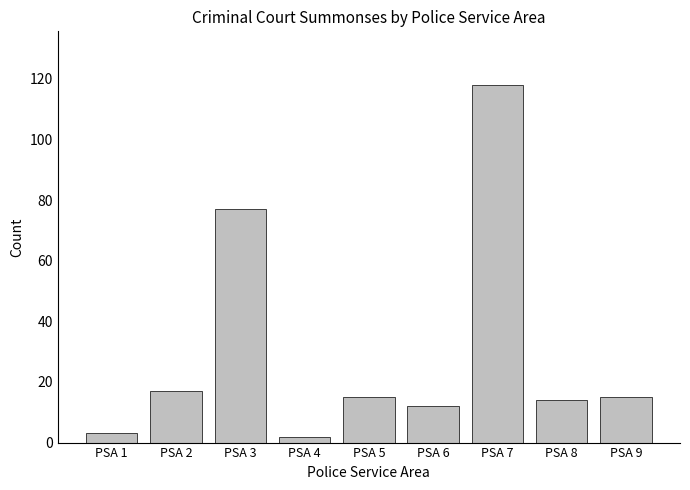

What is the difference between the values at PSA 6 and PSA 7?

106